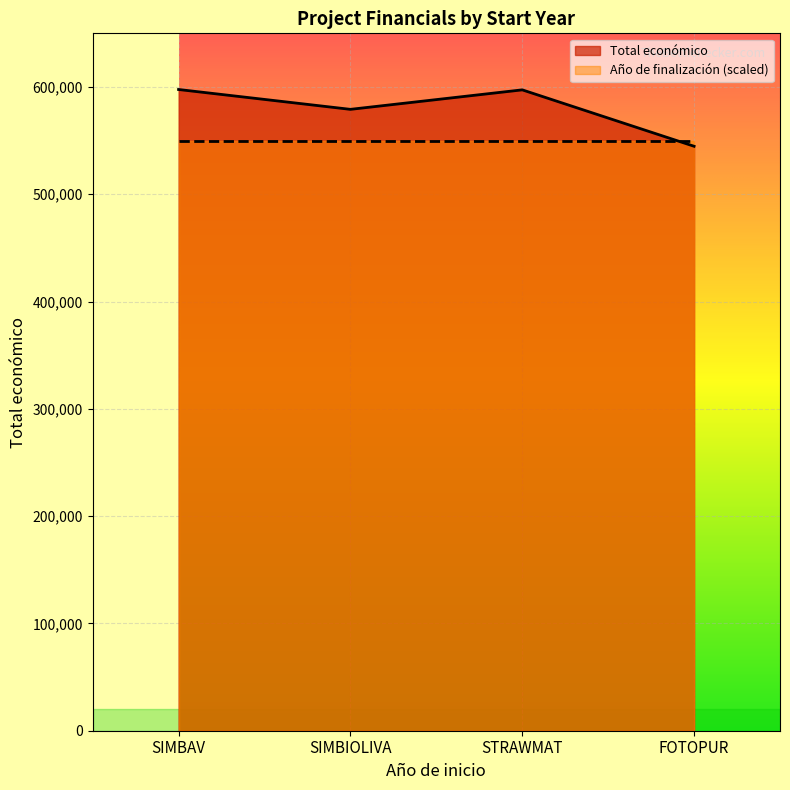

Is it true that the value at FOTOPUR is 544746?

True